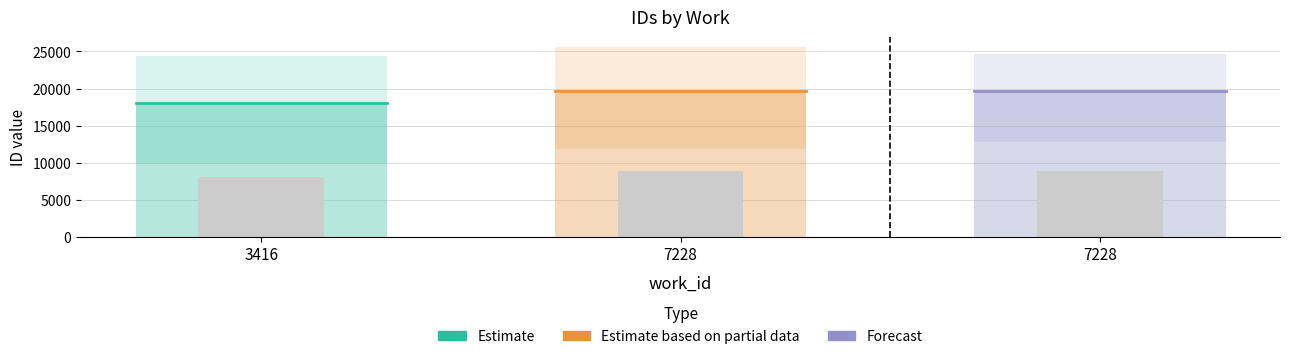

Count the number of values greater than 8874.

2